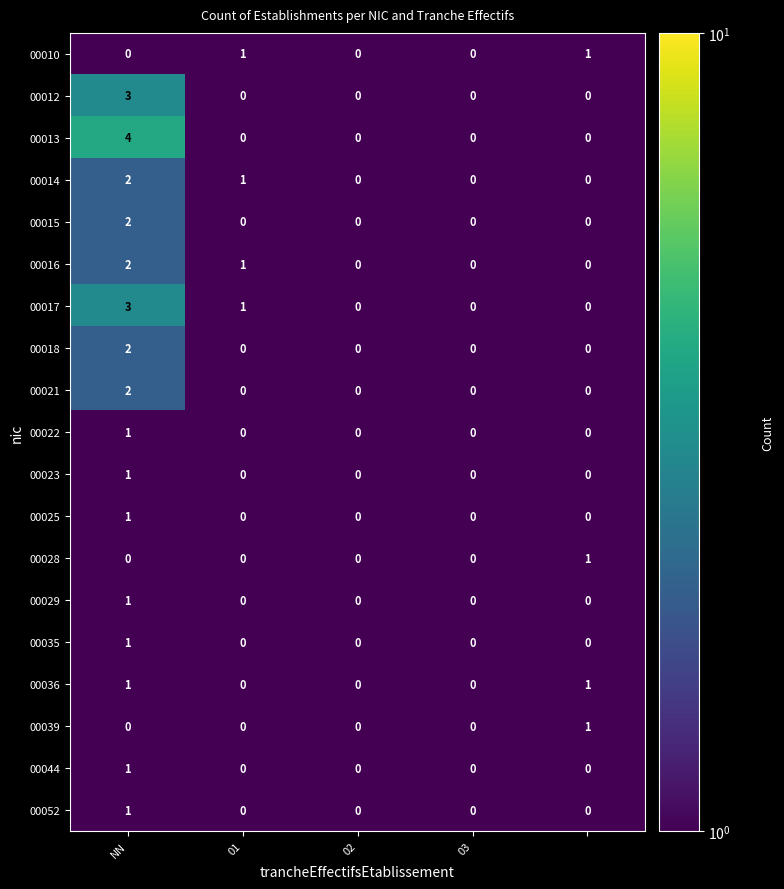

What is the difference between the maximum and minimum values in the 00012 series?

3